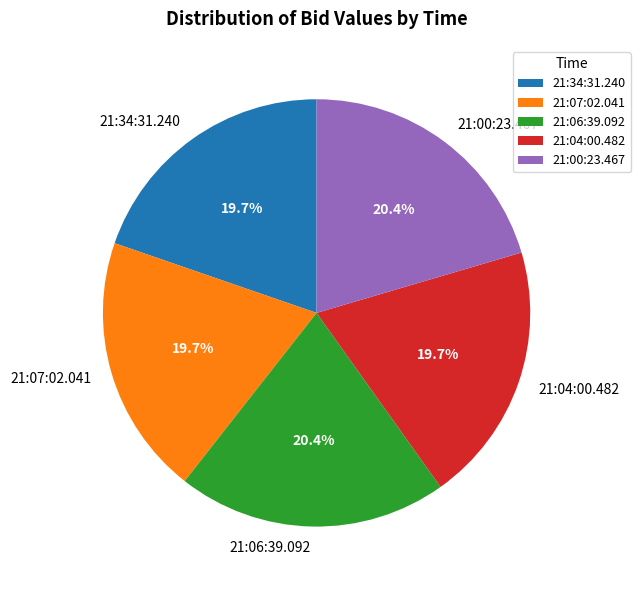

How many segments does this pie chart have?

5